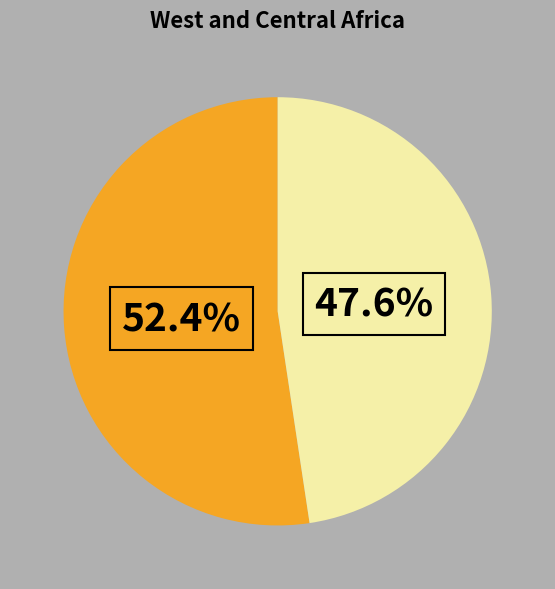

Is there any slice that represents more than half of the pie?

Yes